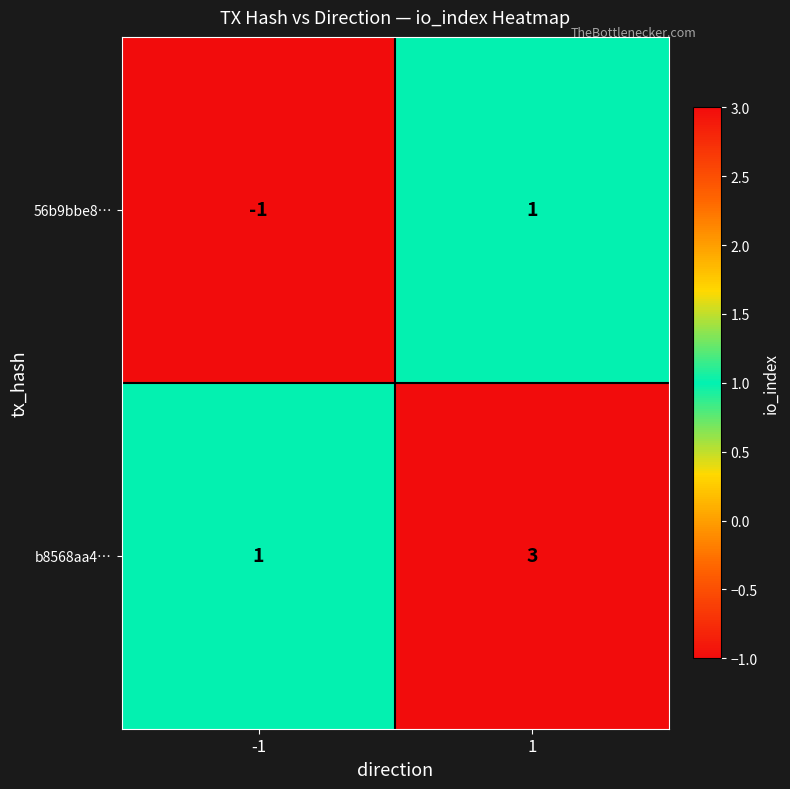

Reading right to left, list all the values displayed in this chart.

56b9bbe8…: 1=1	-1=-1
b8568aa4…: 1=3	-1=1